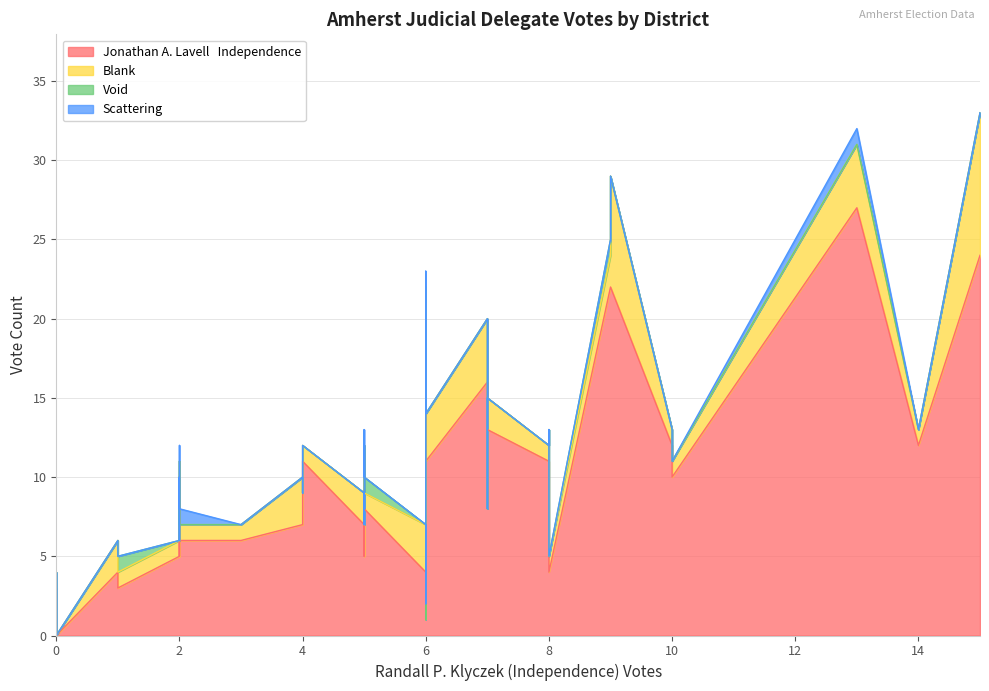

What is the greatest value displayed?

27